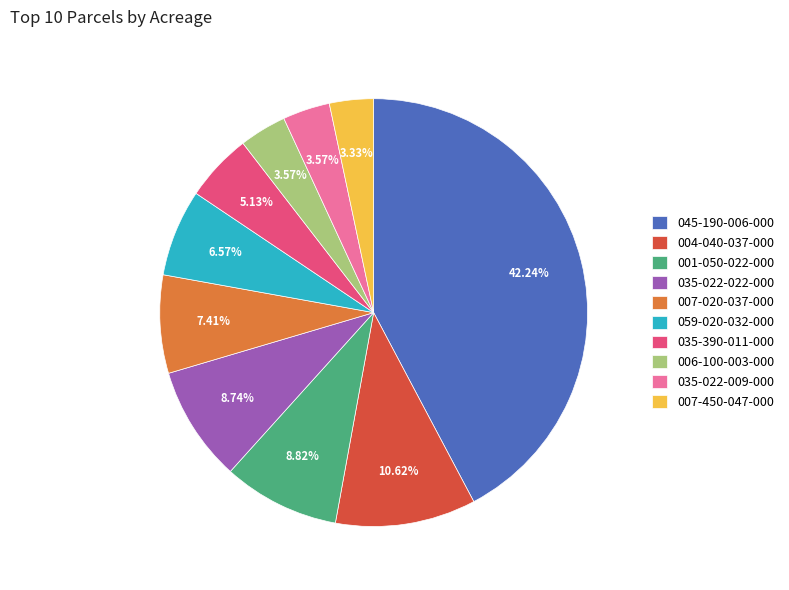

How many slices are in this pie chart?

10